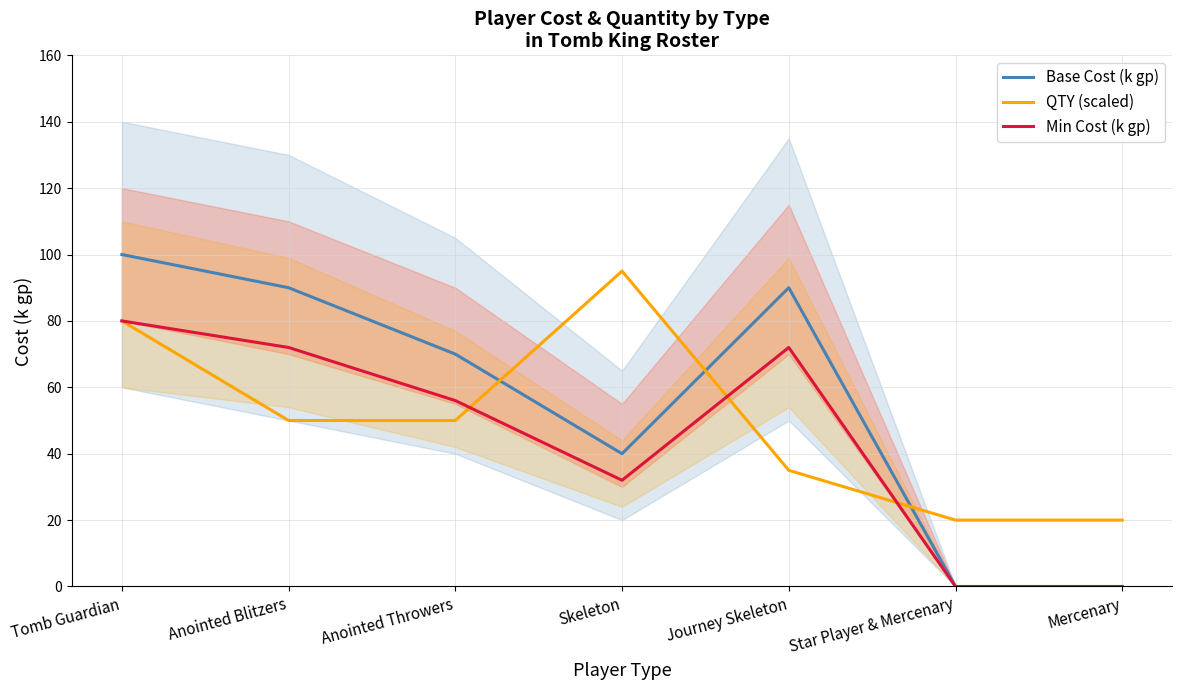

The Base Cost (k gp) series shows 56 at Mercenary. True or false?

False